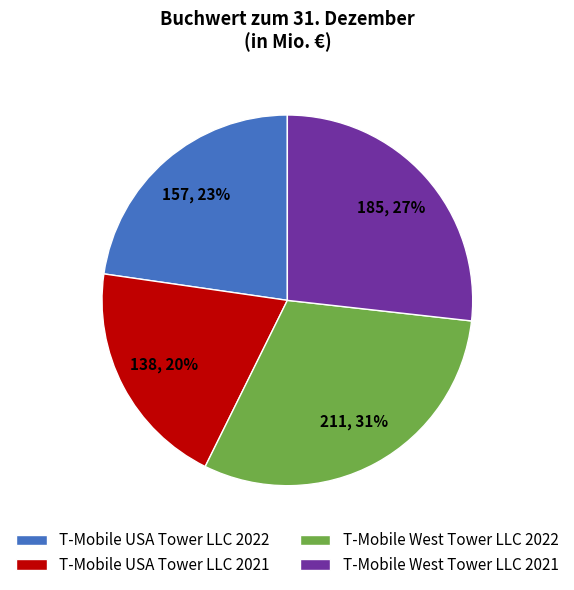

Count the number of slices in the pie.

4